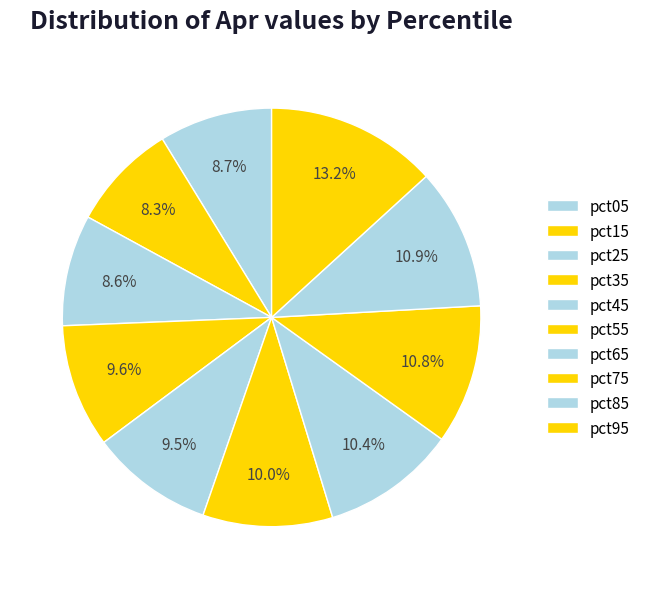

To the nearest percent, what portion does pct95 represent?

13%